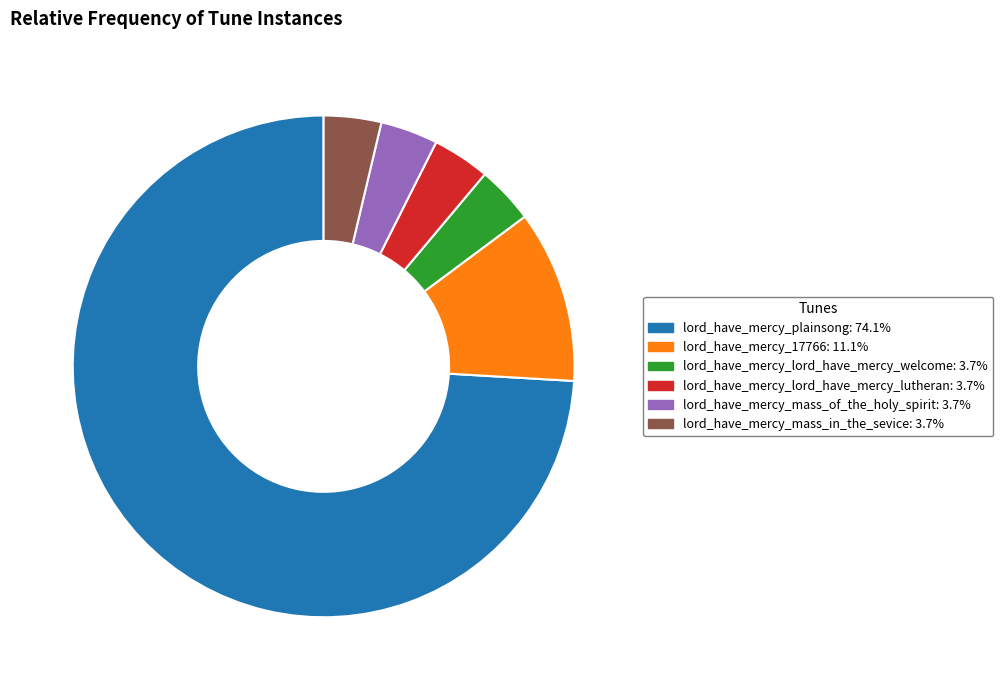

Is there a majority slice in this chart?

Yes